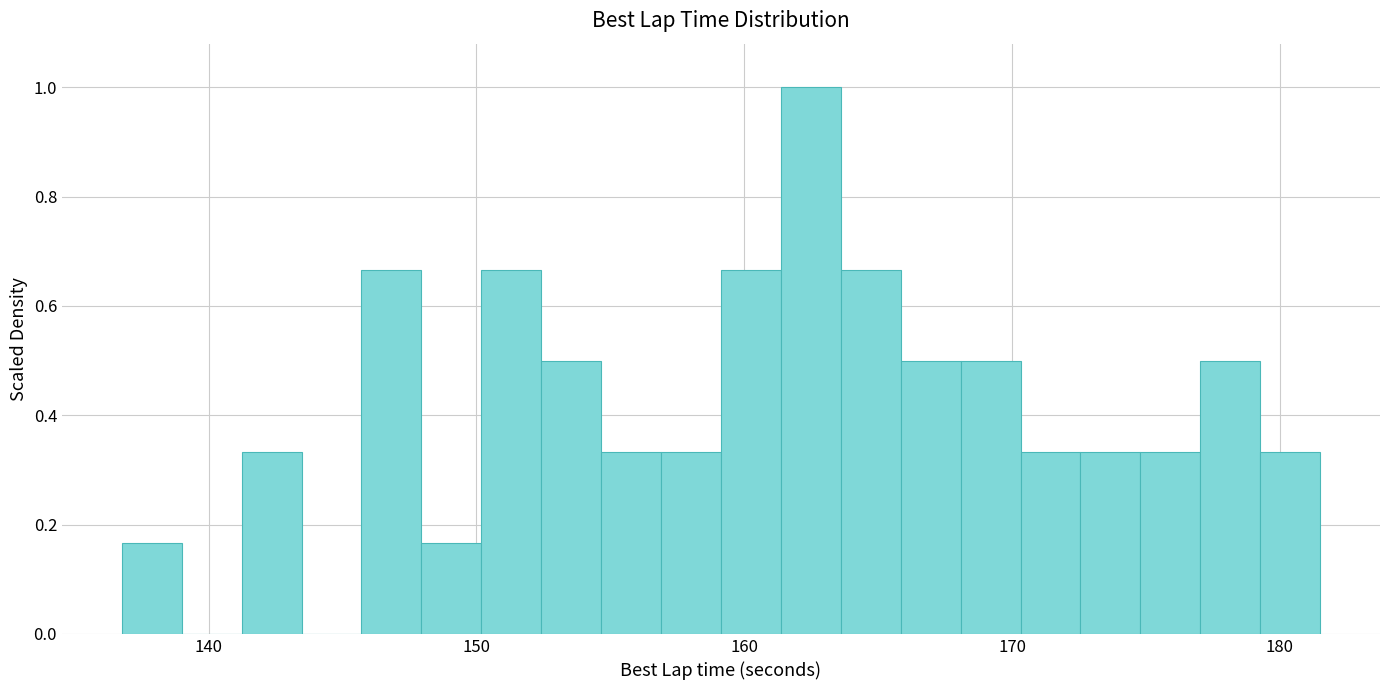

Read against the x-axis, roughly where is the centre of the tallest bar?

162